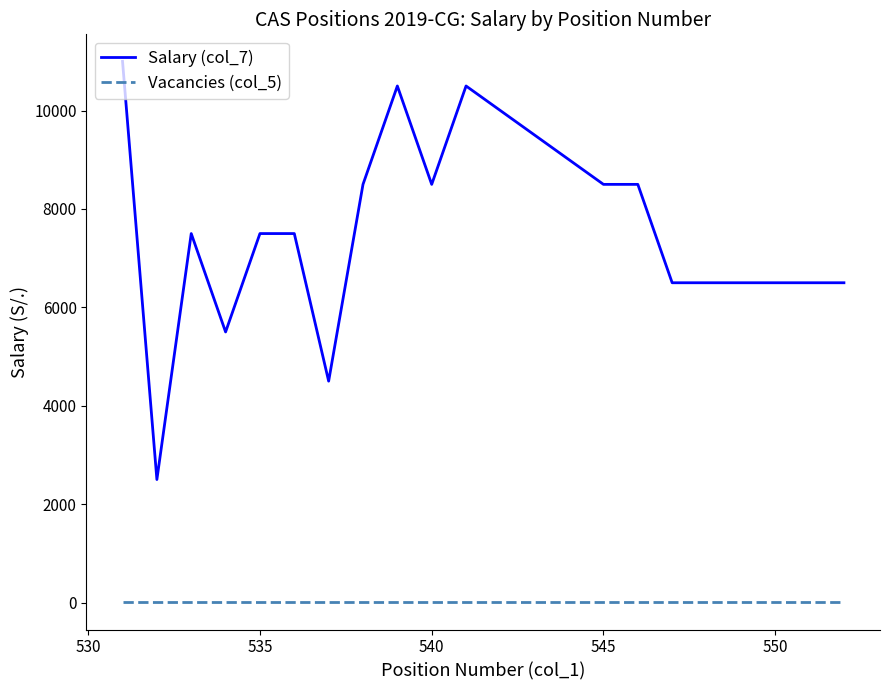

What is the greatest value displayed?

11000